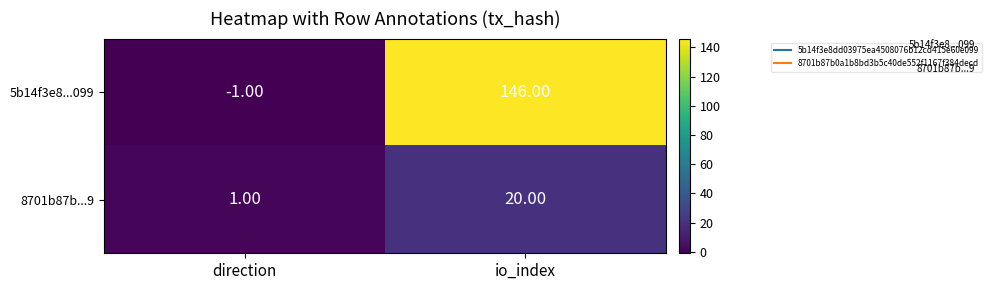

What is the sum of the 8701b87b...9 values at io_index and direction?

21